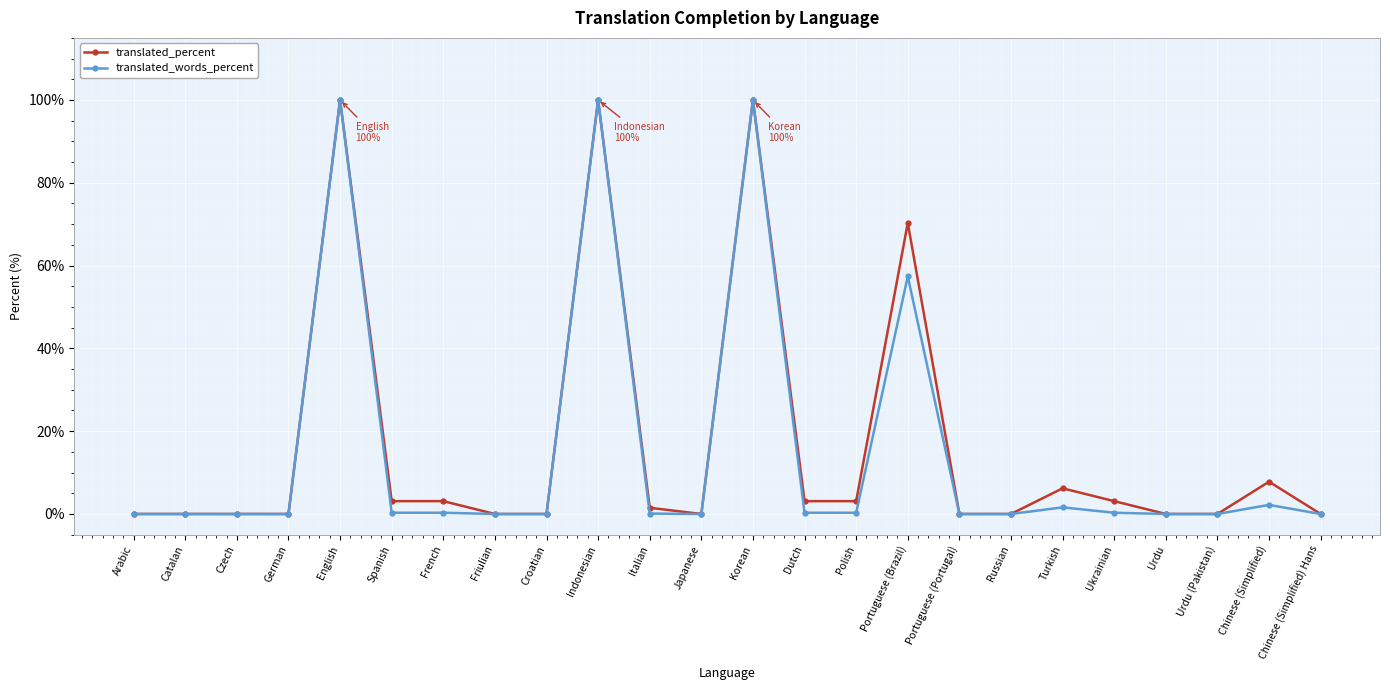

At Dutch, list the series in order from largest to smallest.

translated_percent, translated_words_percent